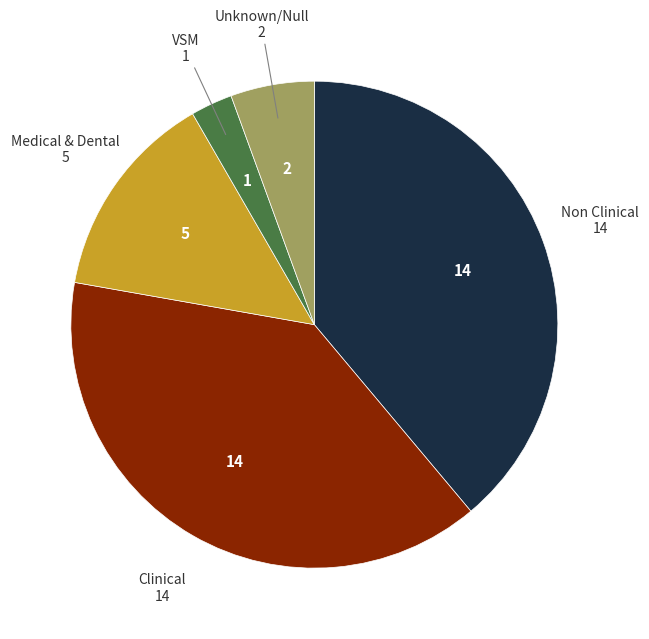

Does Medical & Dental represent more than half of the total?

No